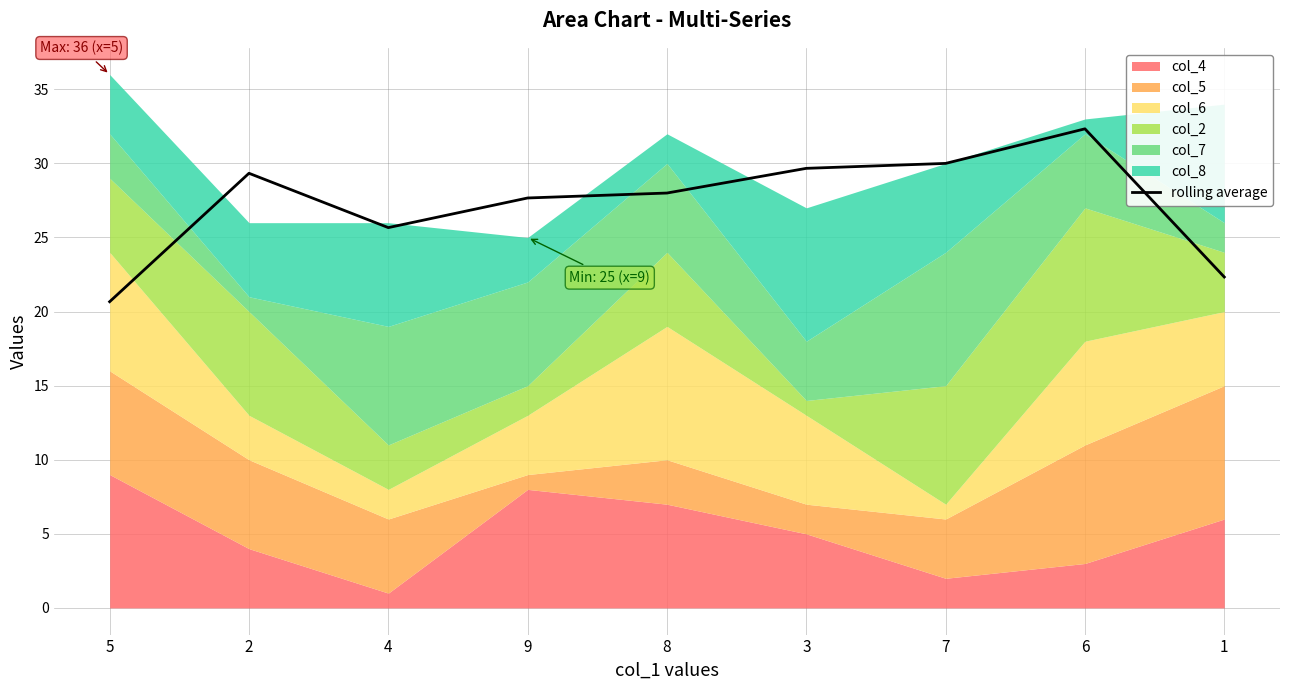

Reading right to left, extract all data points from this chart.

1=22.3	6=32.3	7=30.0	3=29.7	8=28.0	9=27.7	4=25.7	2=29.3	5=20.7